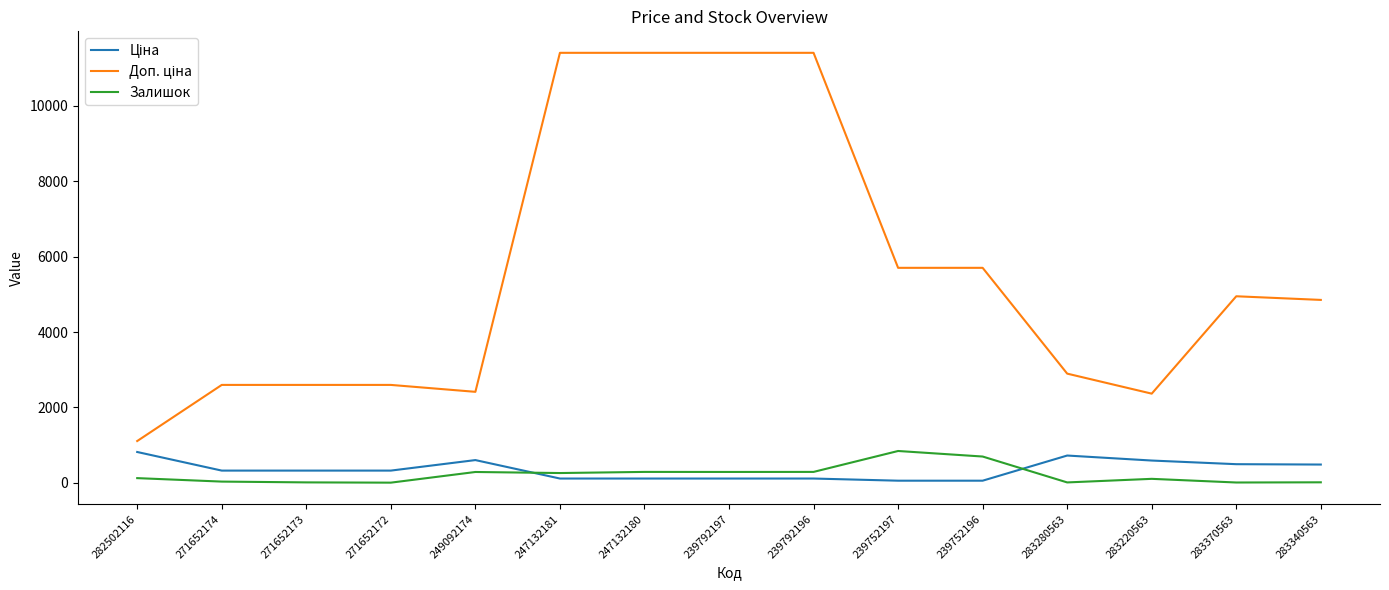

Which category has the lowest value across all series?

271652172